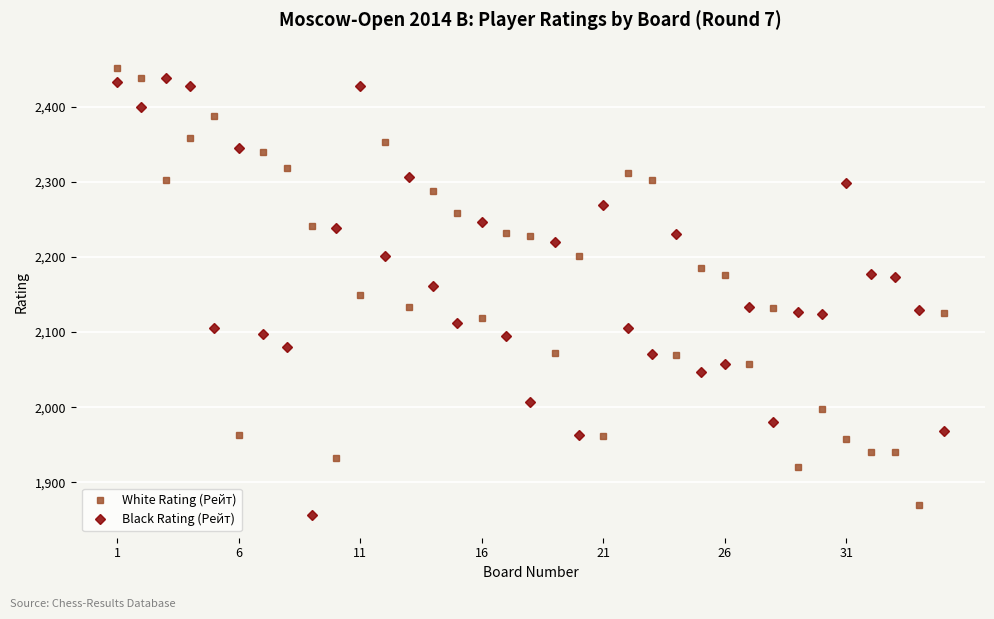

What is the smallest value displayed?

1856